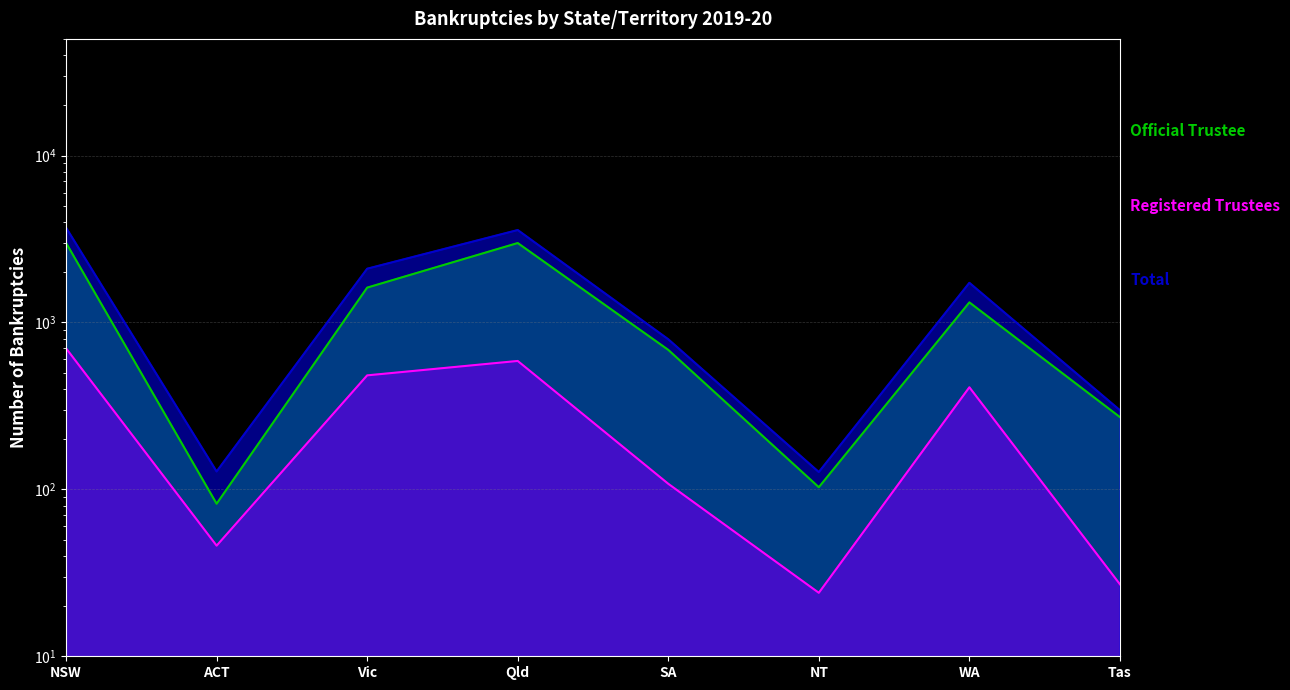

What is the approximate value of Total at SA, to the nearest 50?

800